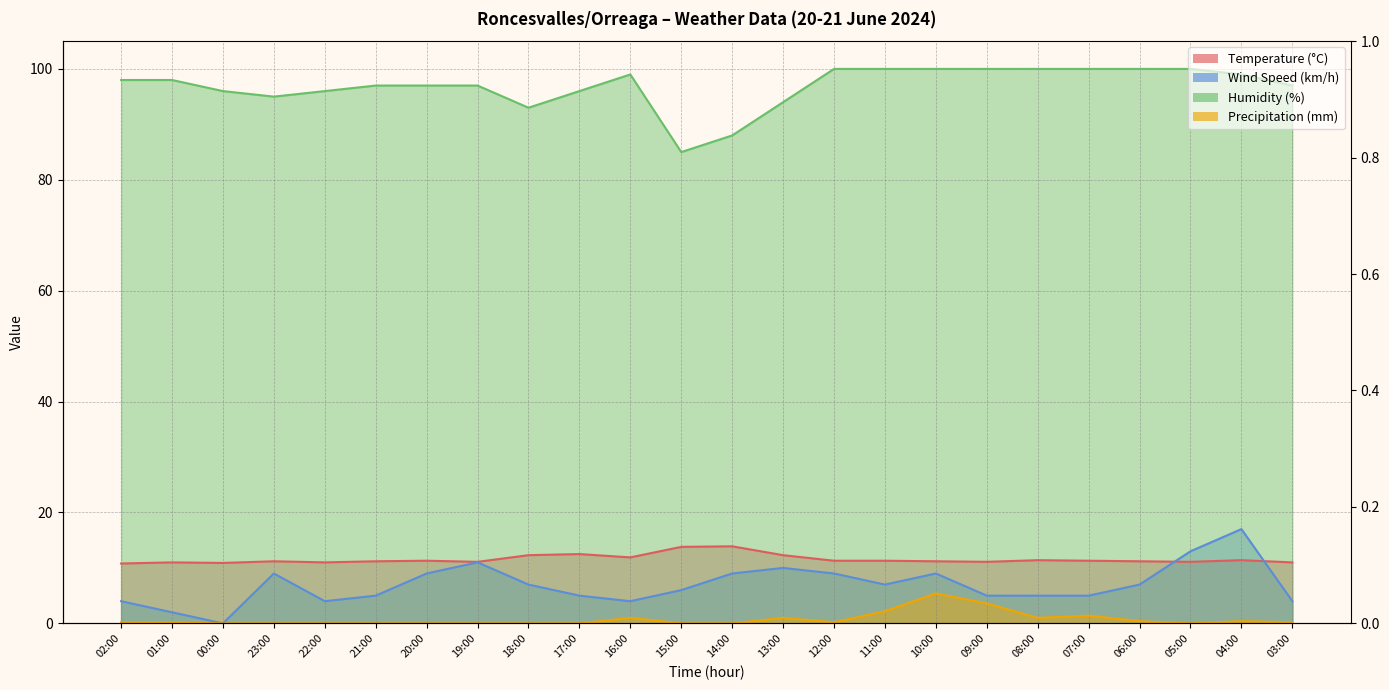

At which label is Precipitation (mm) closest to 2?

11:00